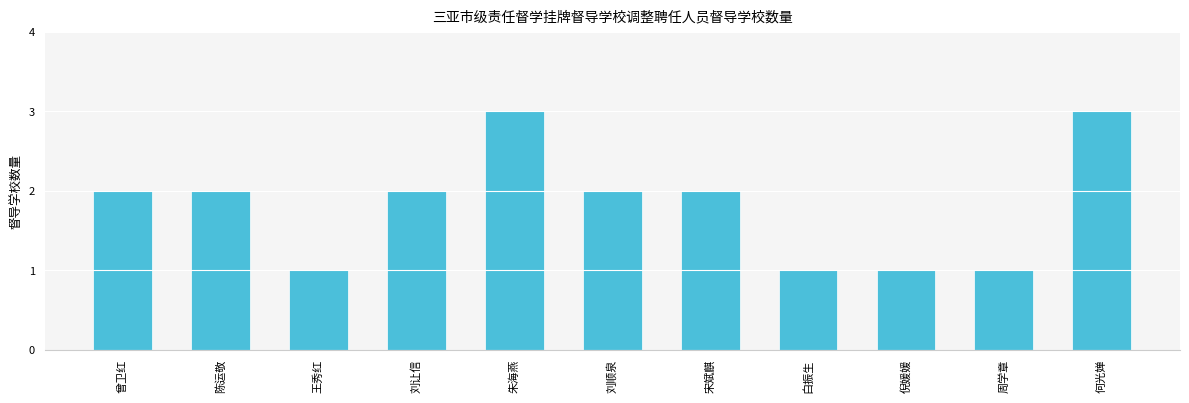

True or false: the data shows 1 at 周学章.

True